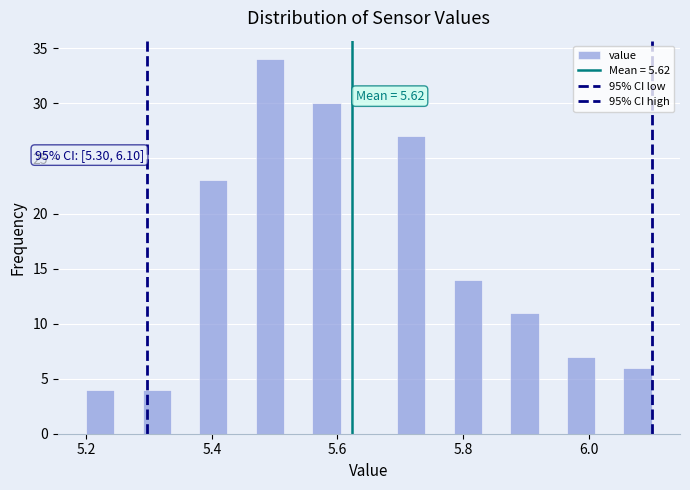

Read against the x-axis, roughly where is the centre of the tallest bar?

5.50